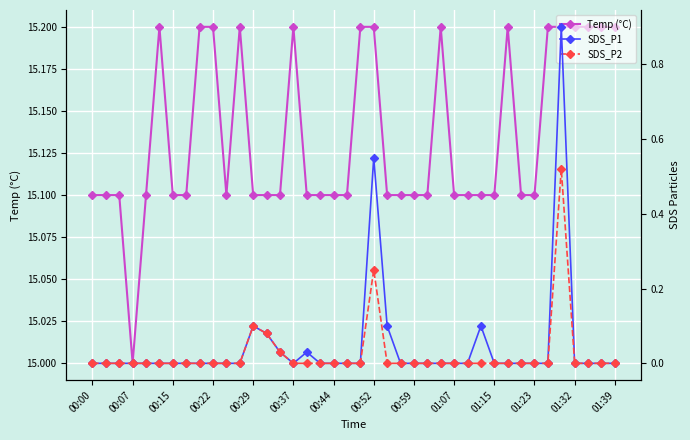

What is the spread (max minus min) of values at 23?

15.1